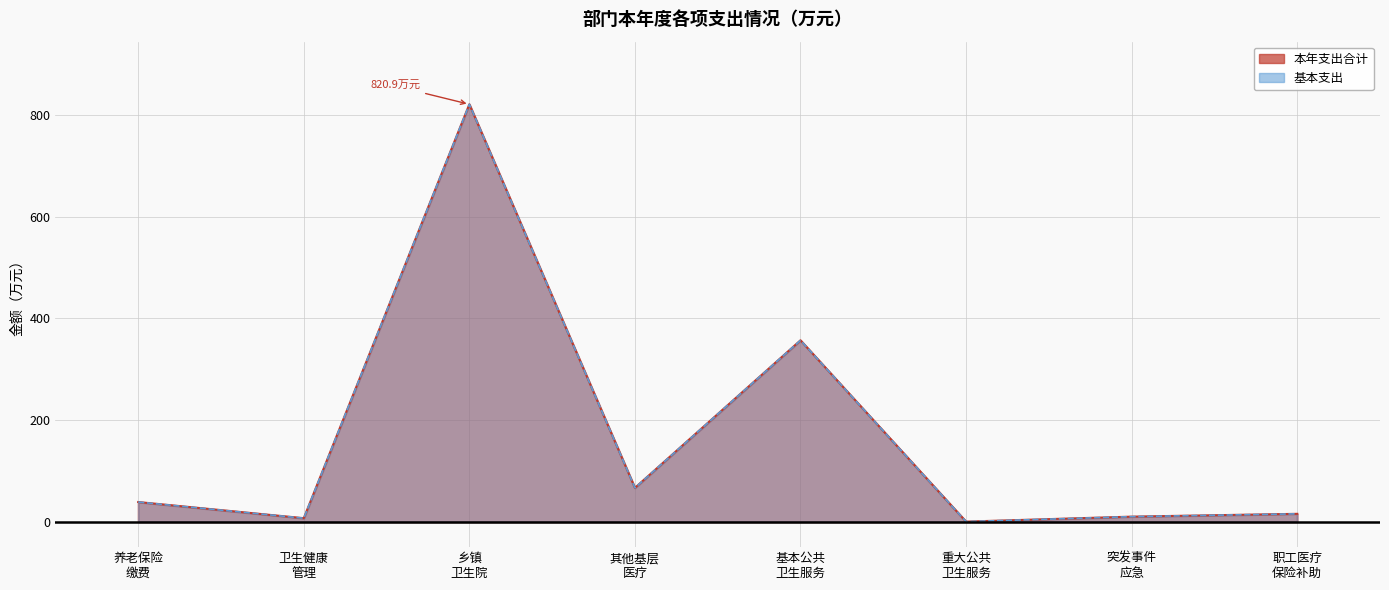

Which label corresponds to the largest value in the chart?

乡镇卫生院